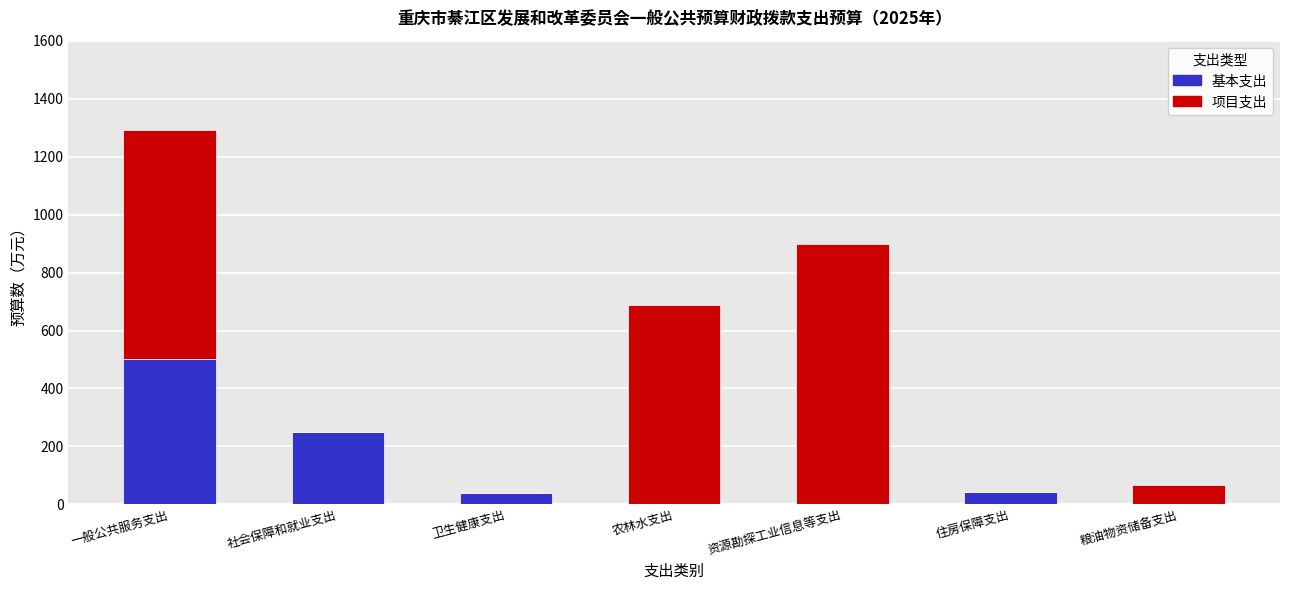

The value of 基本支出 at 一般公共服务支出 is 500.7. True or false?

True